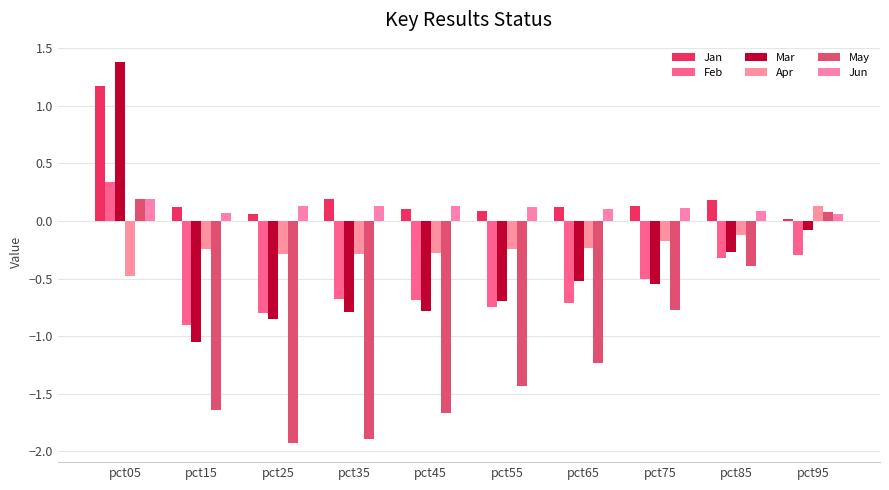

Which category has the highest value in the Apr series?

pct95